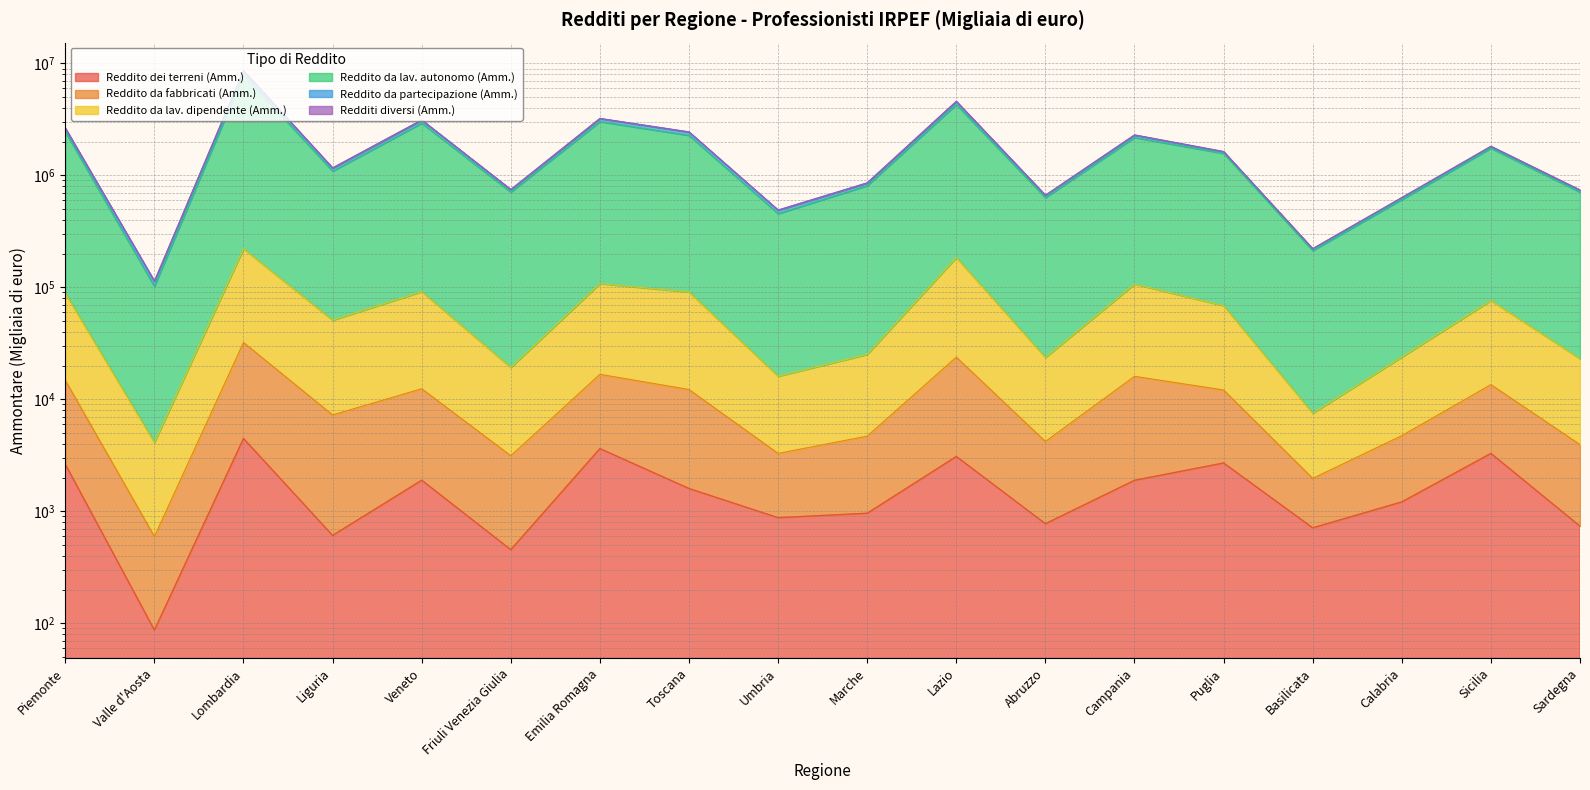

At how many categories does at least one series exceed 3176082?

3